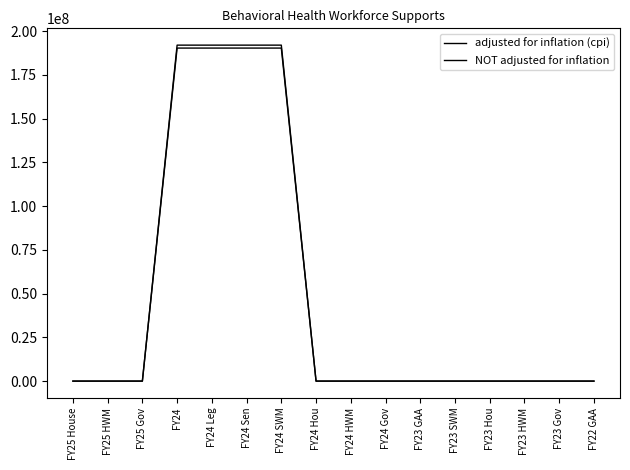

What is the average value of the adjusted for inflation (cpi) series?

47579383